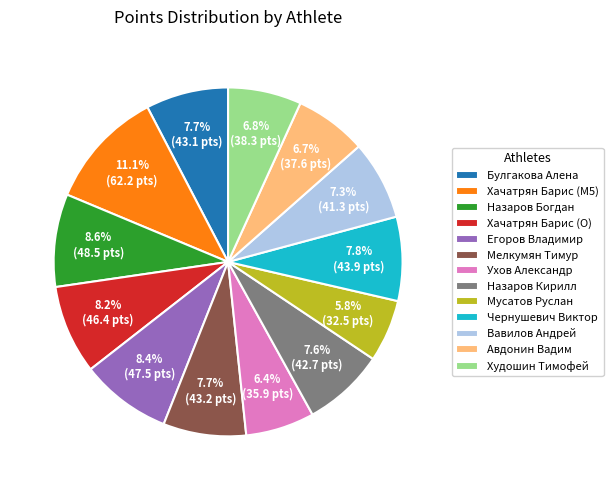

What is the ratio of the value at Егоров Владимир to the value at Чернушевич Виктор?

1.1